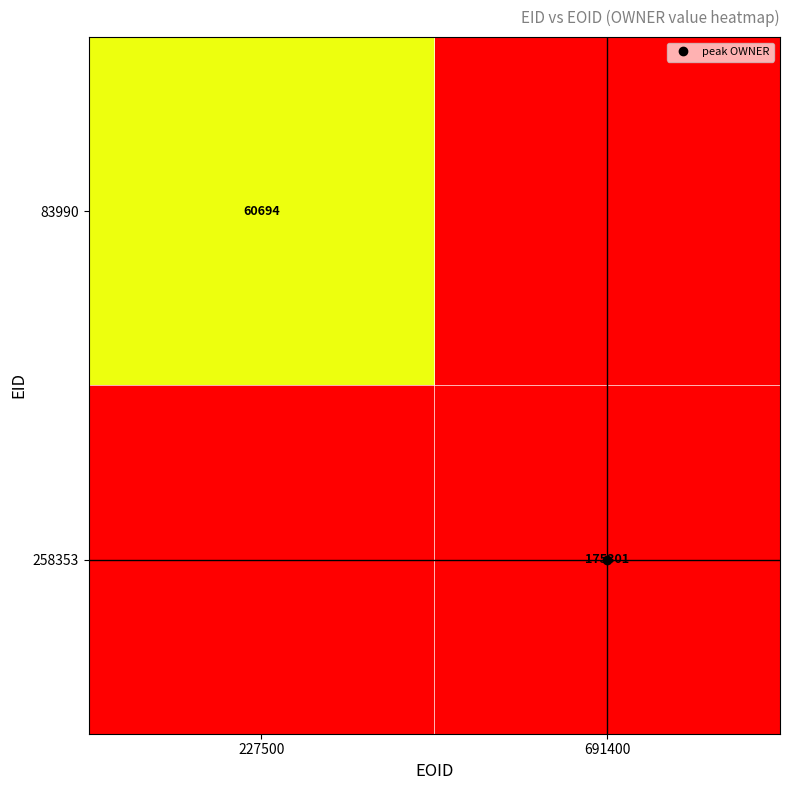

True or false: 83990 has a value of 0.2 at 227500.

False